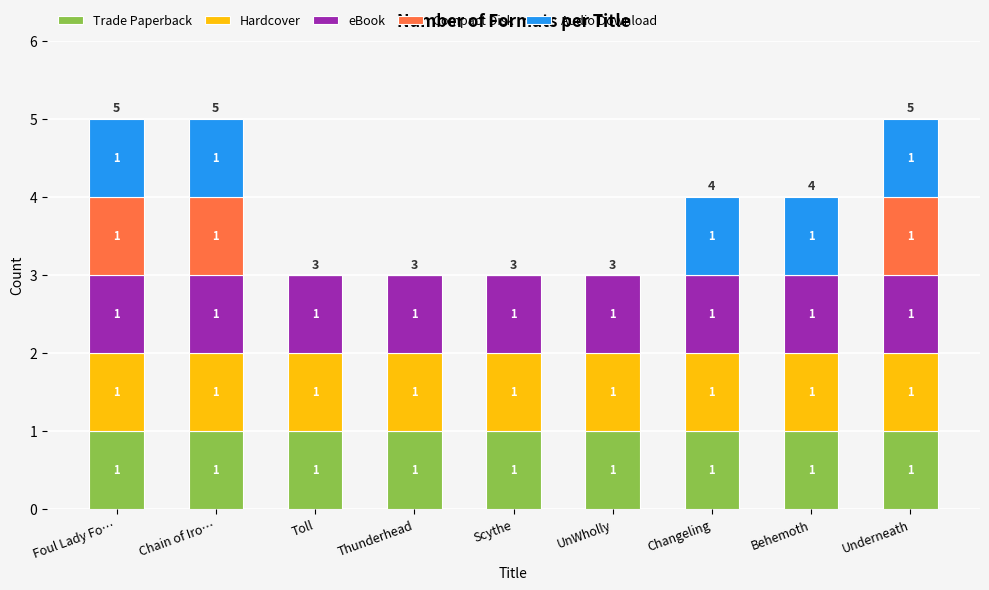

What is the total value across all series at Behemoth?

4